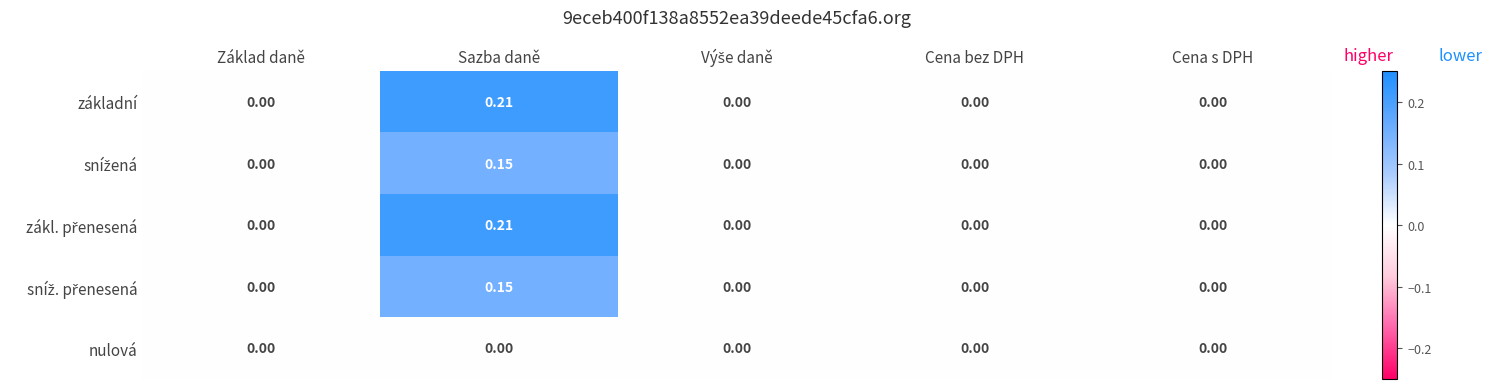

At which category is the sum across all series the highest?

Sazba daně